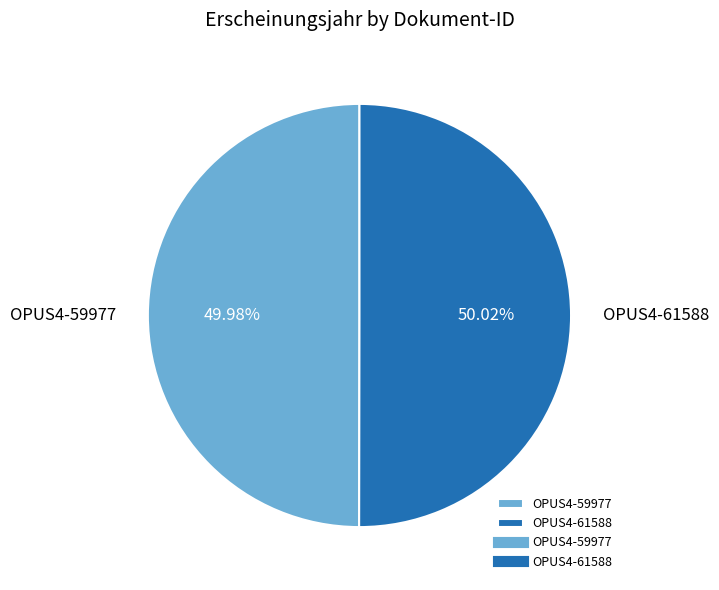

The OPUS4-61588 slice represents 50% of the pie. True or false?

True